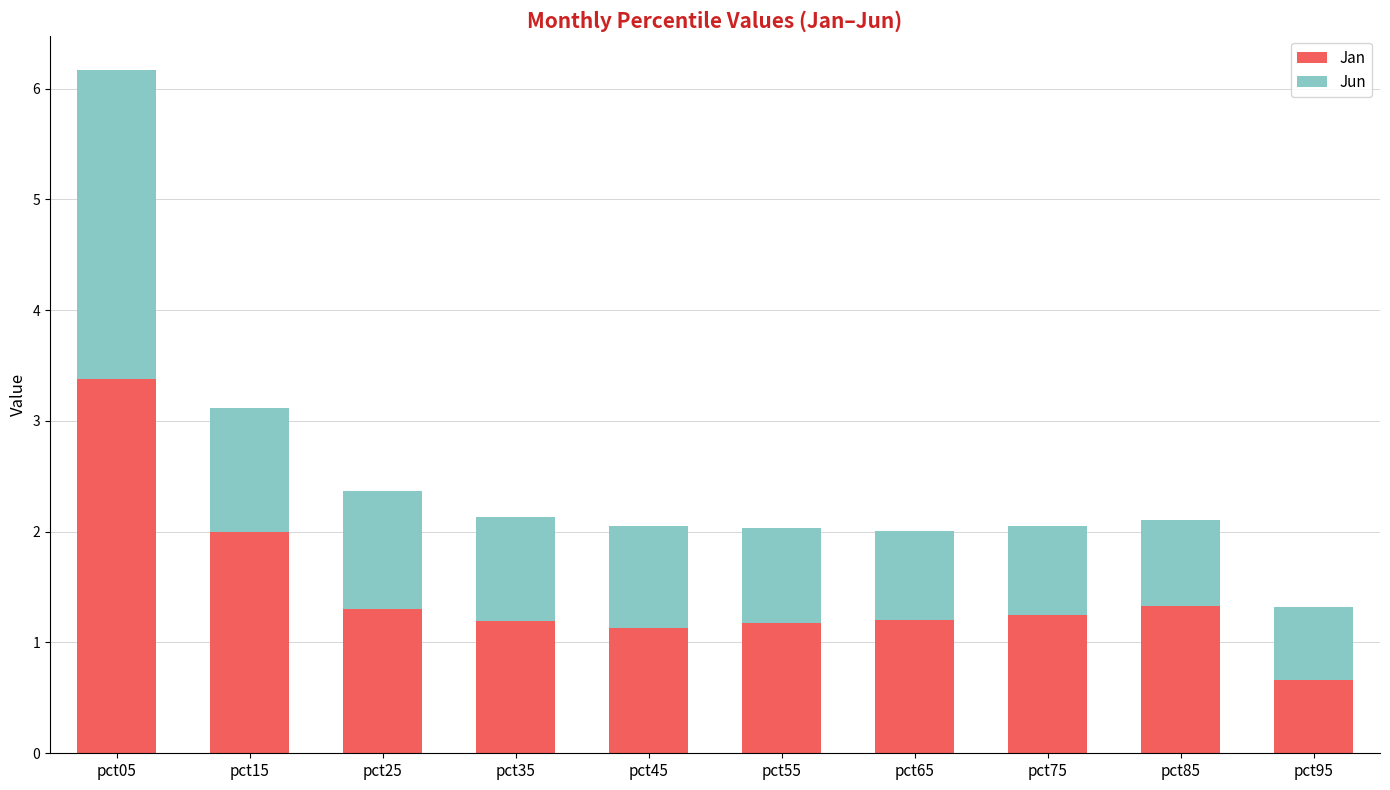

Which category has the highest value in the Jan series?

pct05